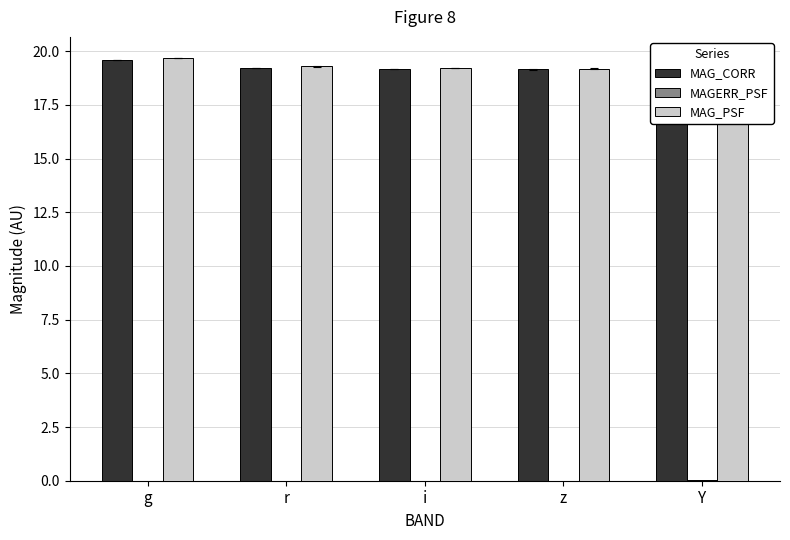

The MAG_CORR series shows 19.6 at g. True or false?

True